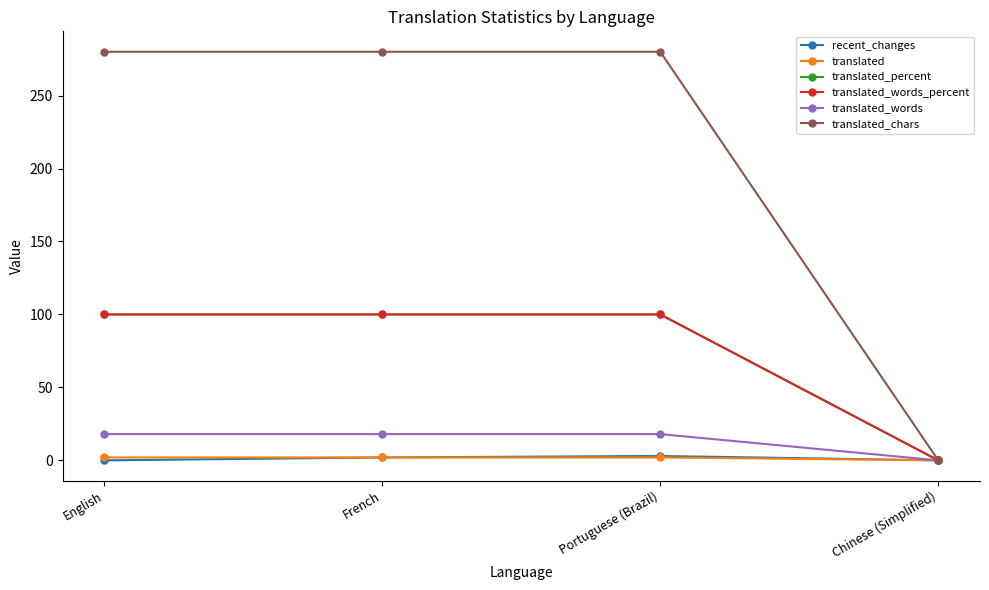

Does the chart have visible grid lines?

No